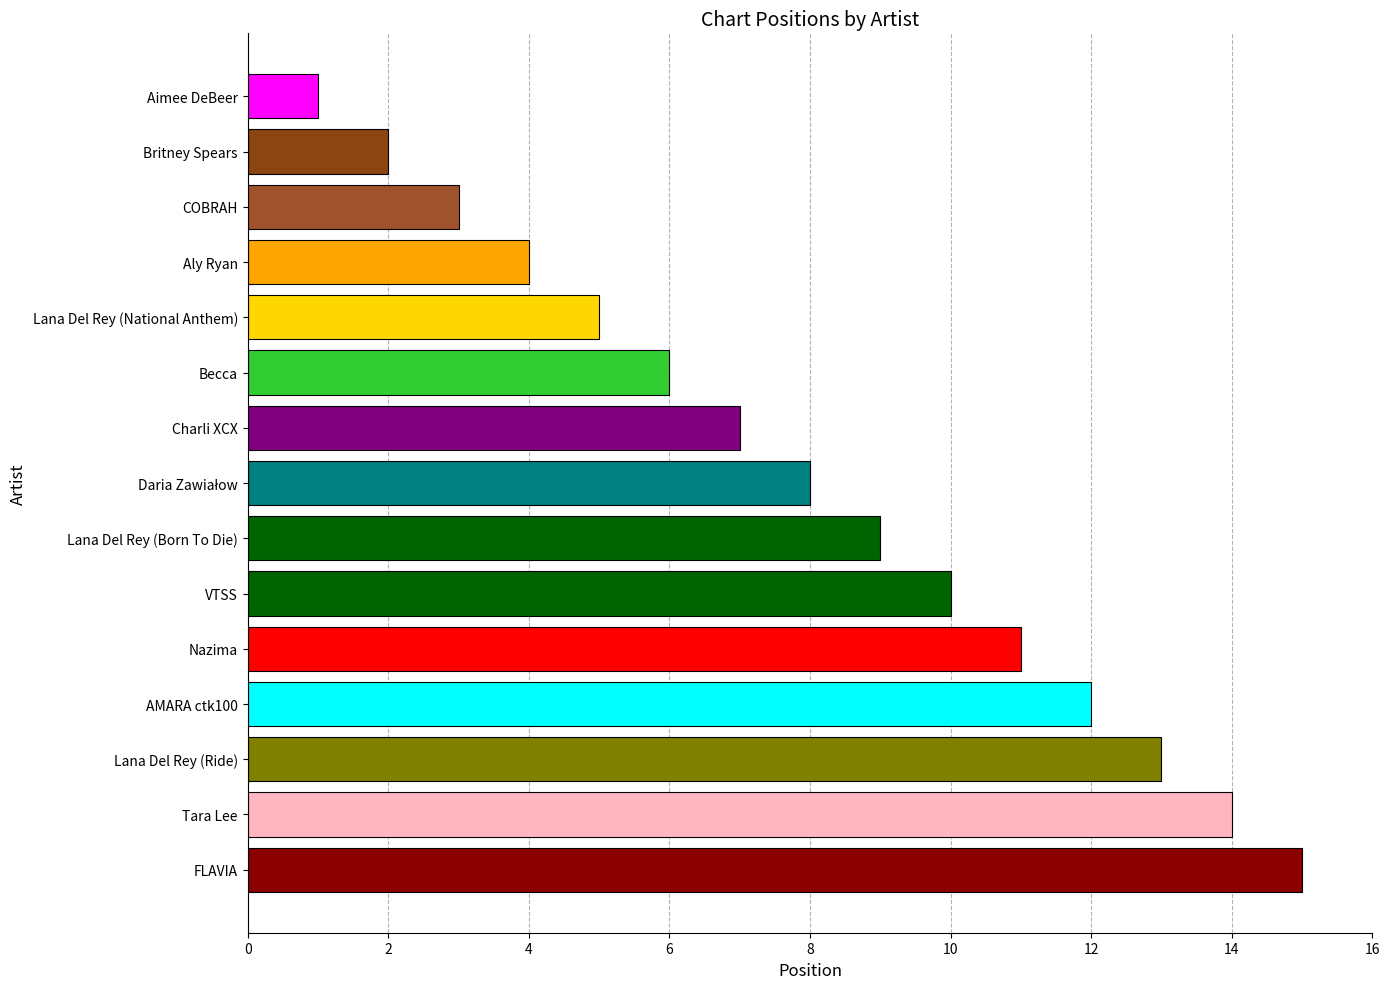

True or false: the data shows 4 at Aly Ryan.

True